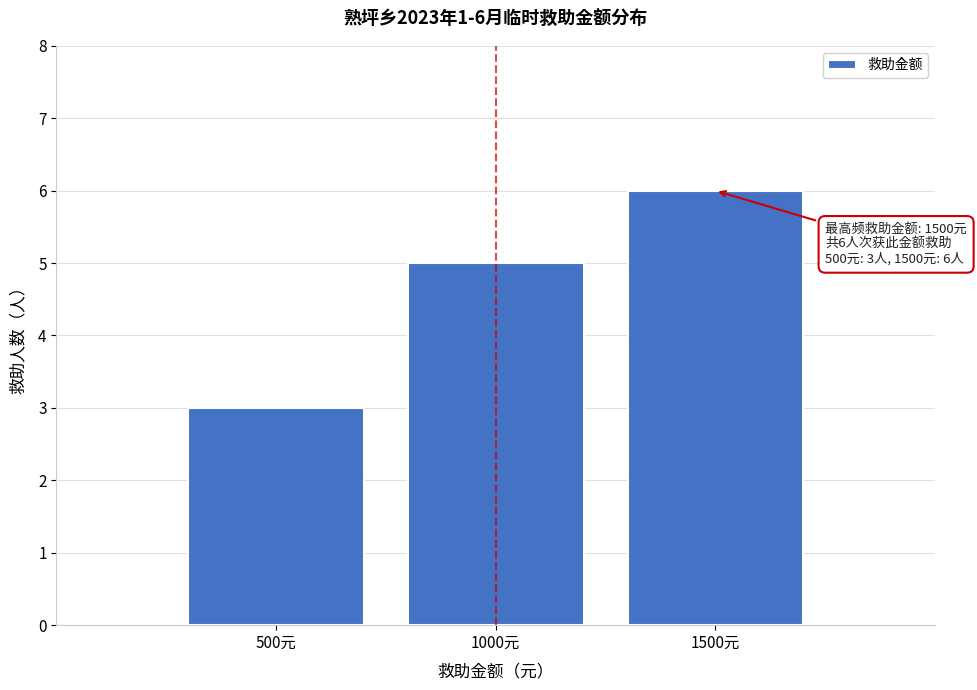

Reading left to right, list all the values displayed in this chart.

500元=3	1000元=5	1500元=6